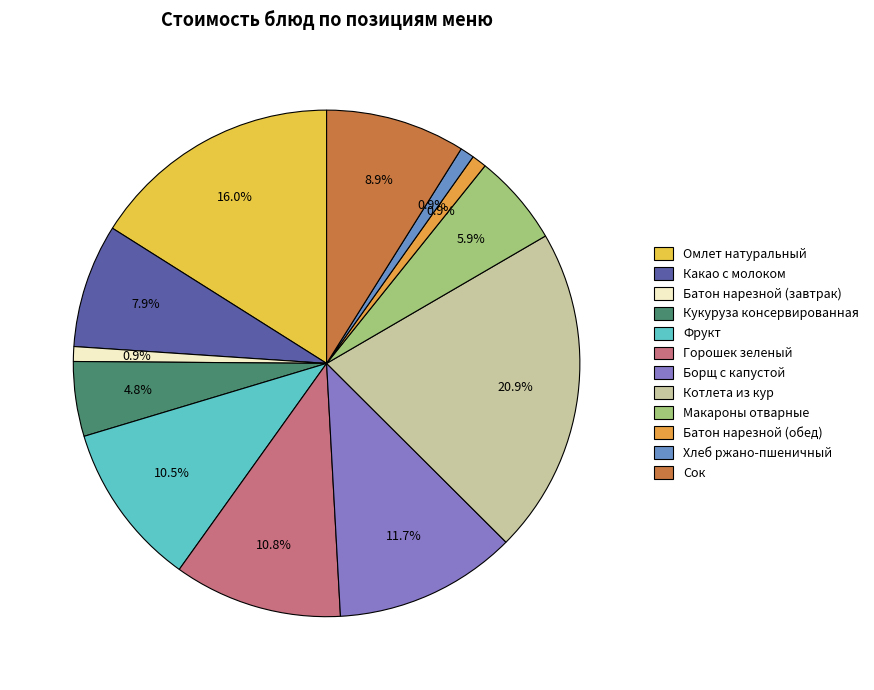

To the nearest percent, what is the average slice percentage?

8%